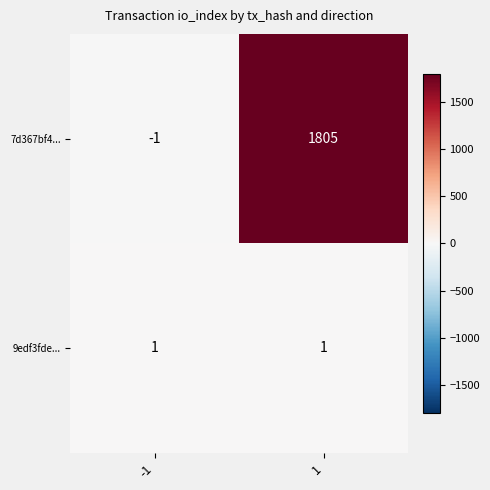

What is the greatest value displayed?

1805